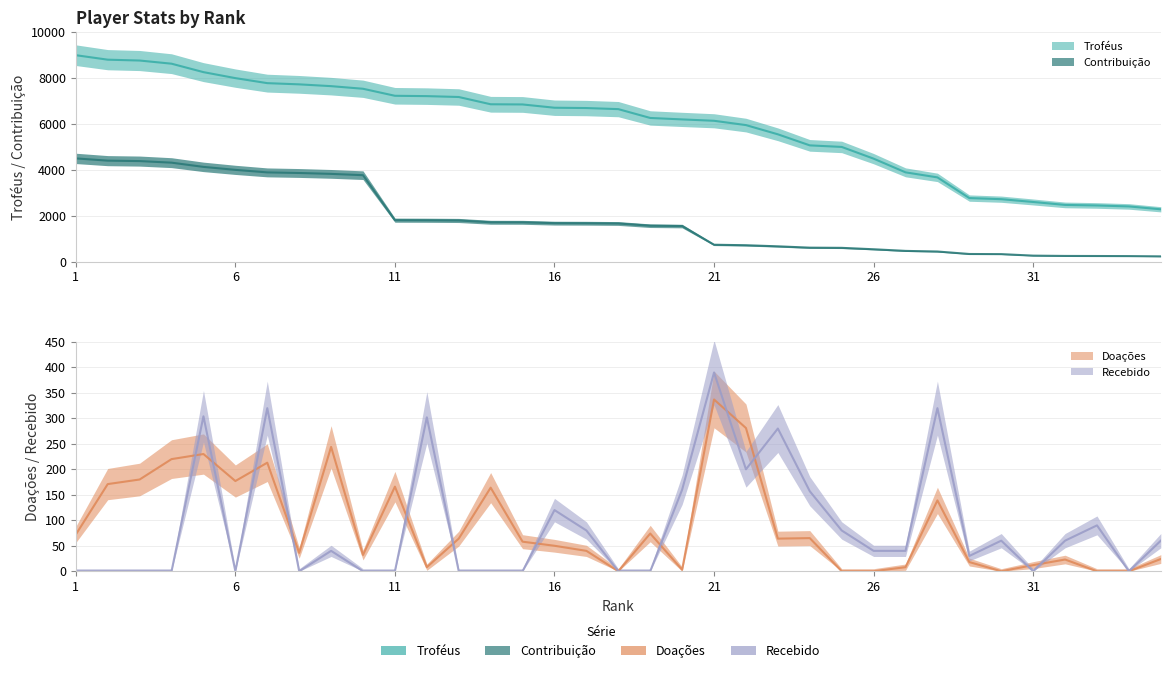

What is the sum of all Troféus values?

207467